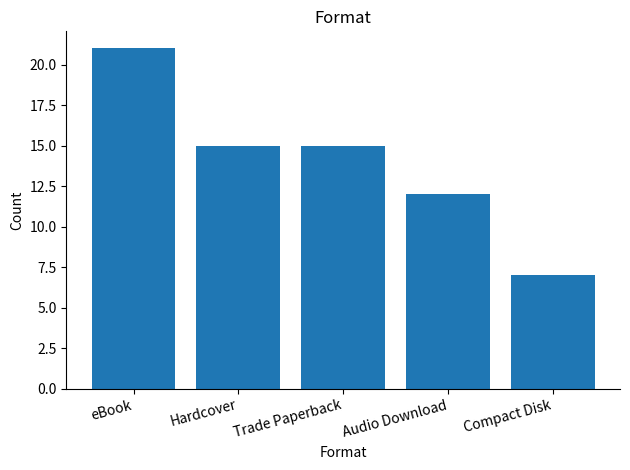

What is the label of the 2nd bar from the right?

Audio Download